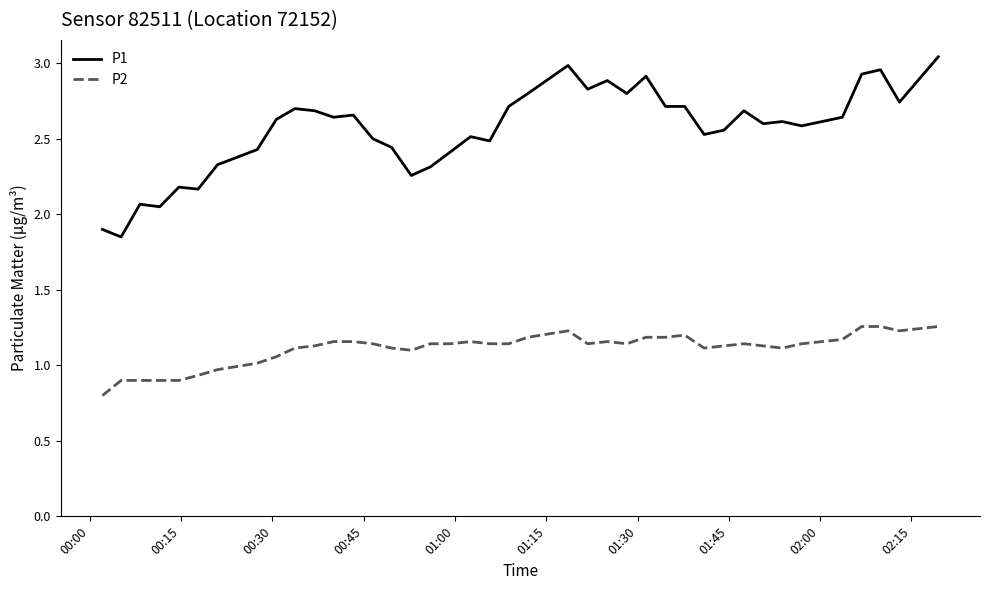

Which series has the largest total across all categories?

P1